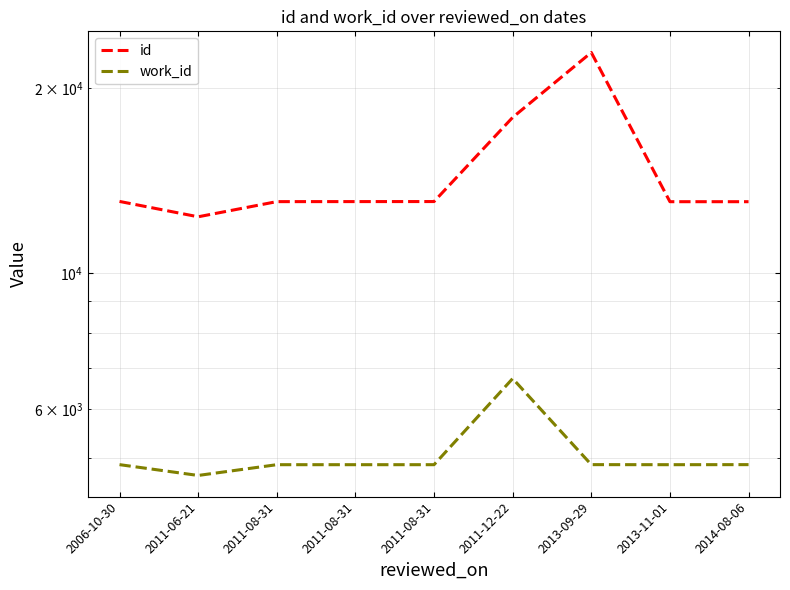

What is the value of the work_id point at the 8th from the left?

4878